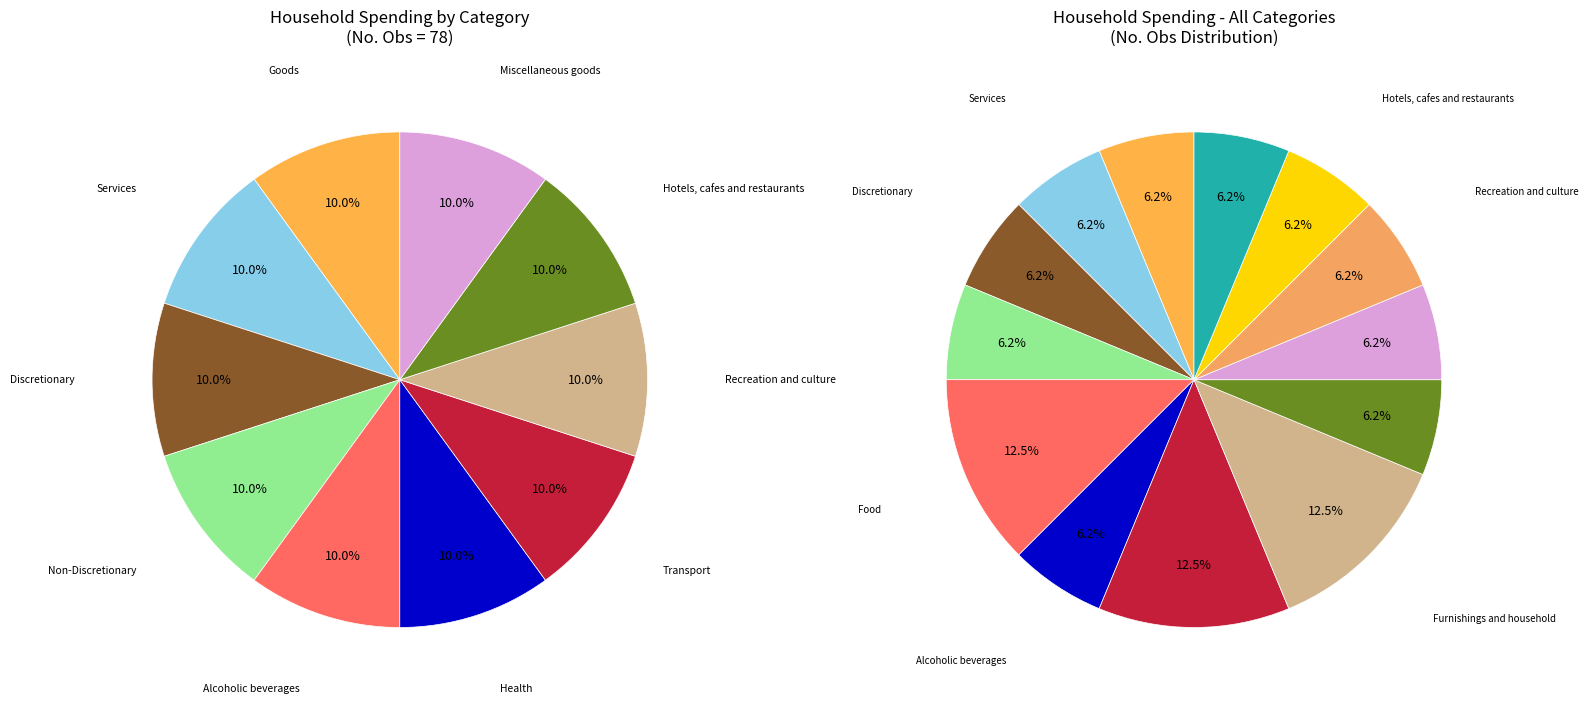

Is there any slice that represents more than half of the pie?

No